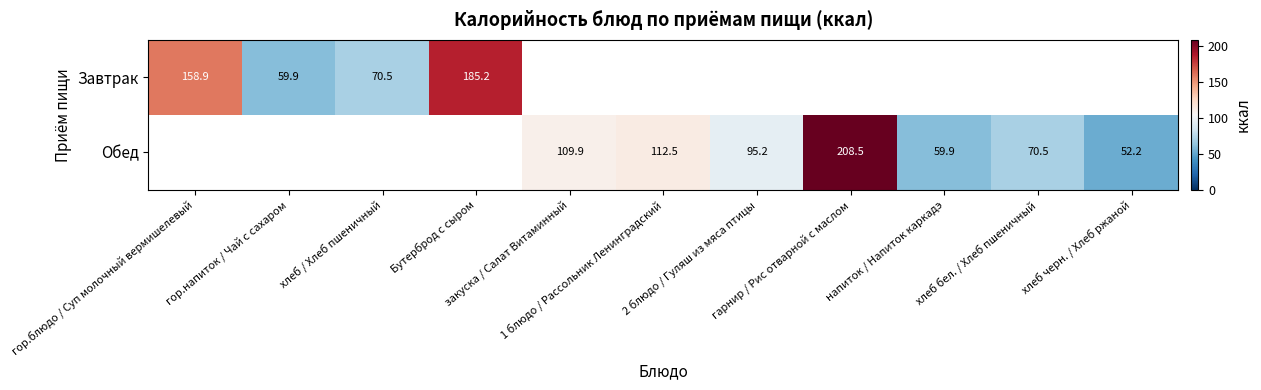

The value of Обед at 1 блюдо / Рассольник Ленинградский is 112.5. True or false?

True